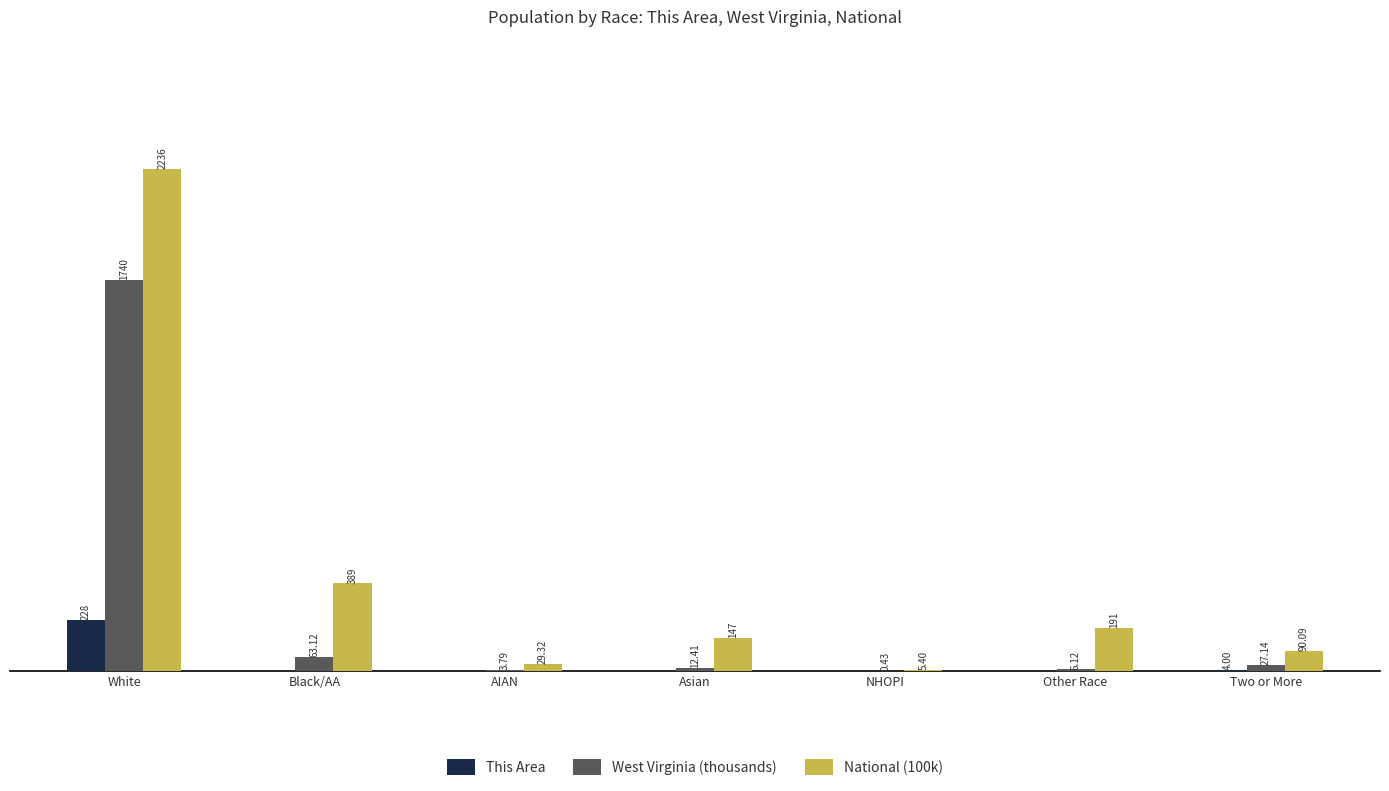

Which label corresponds to the largest value in the chart?

White